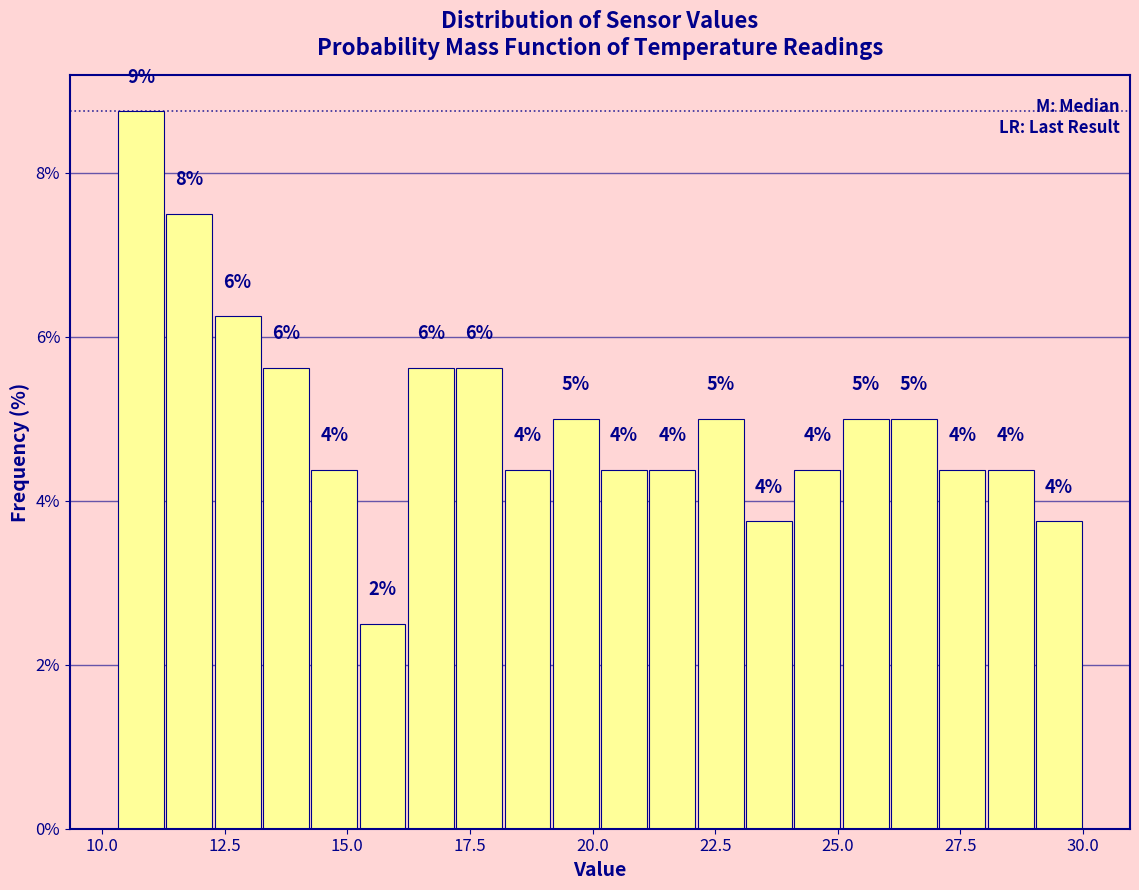

Read against the x-axis, roughly where is the centre of the tallest bar?

11.0